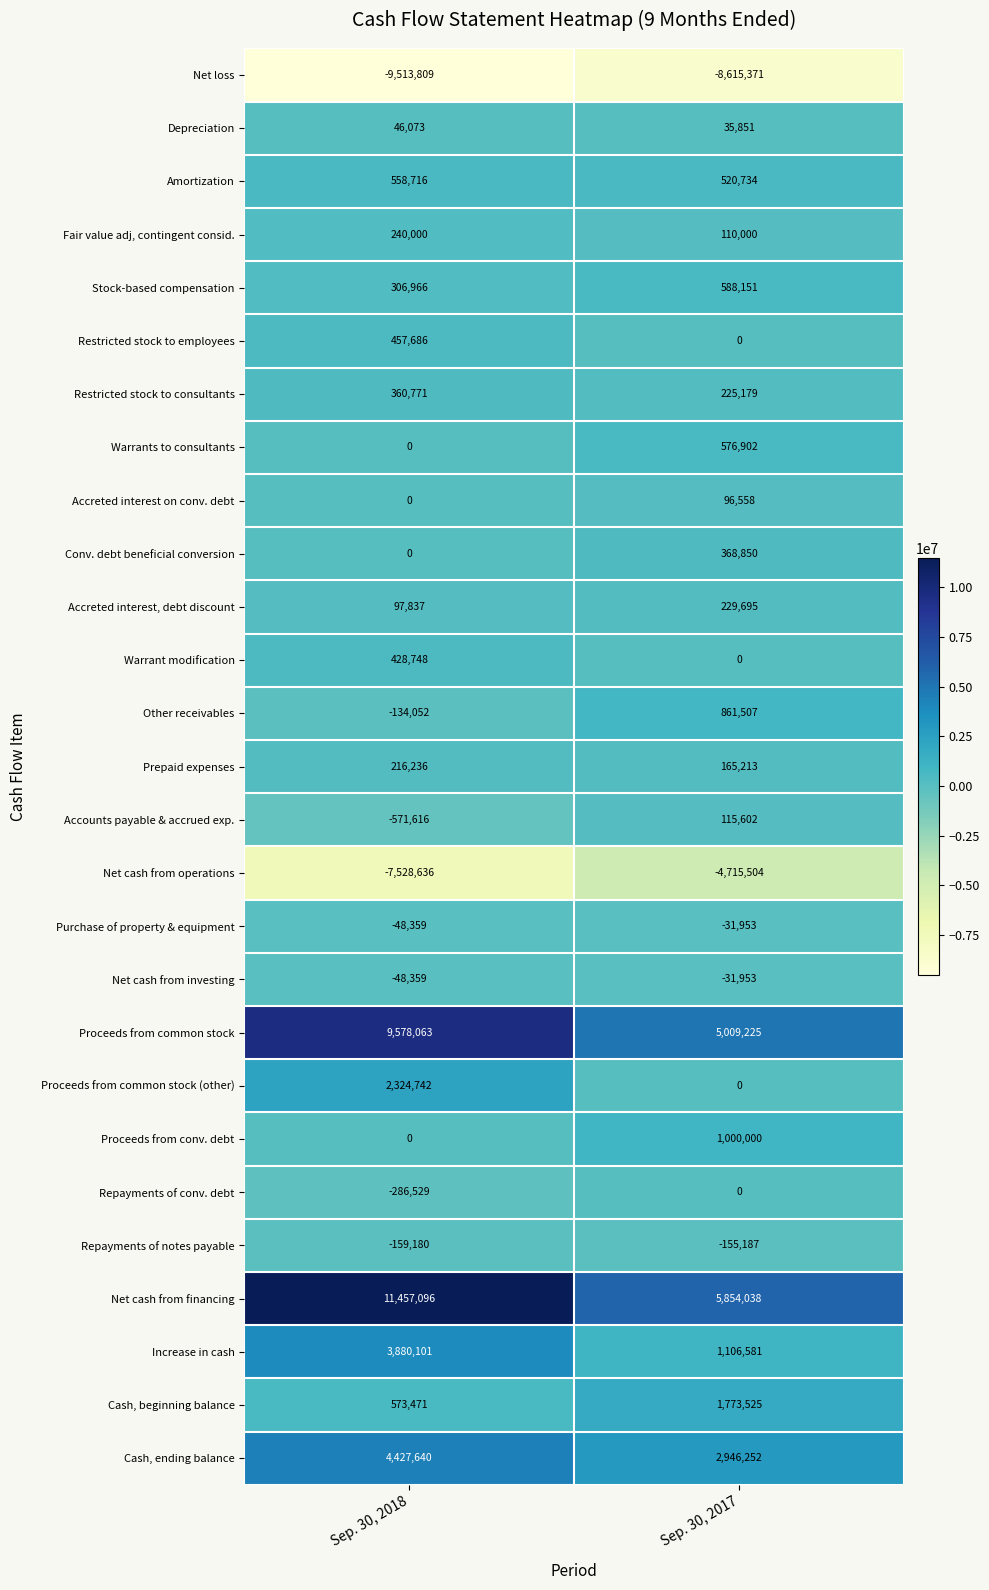

Which series has the largest total across all categories?

Net cash from financing